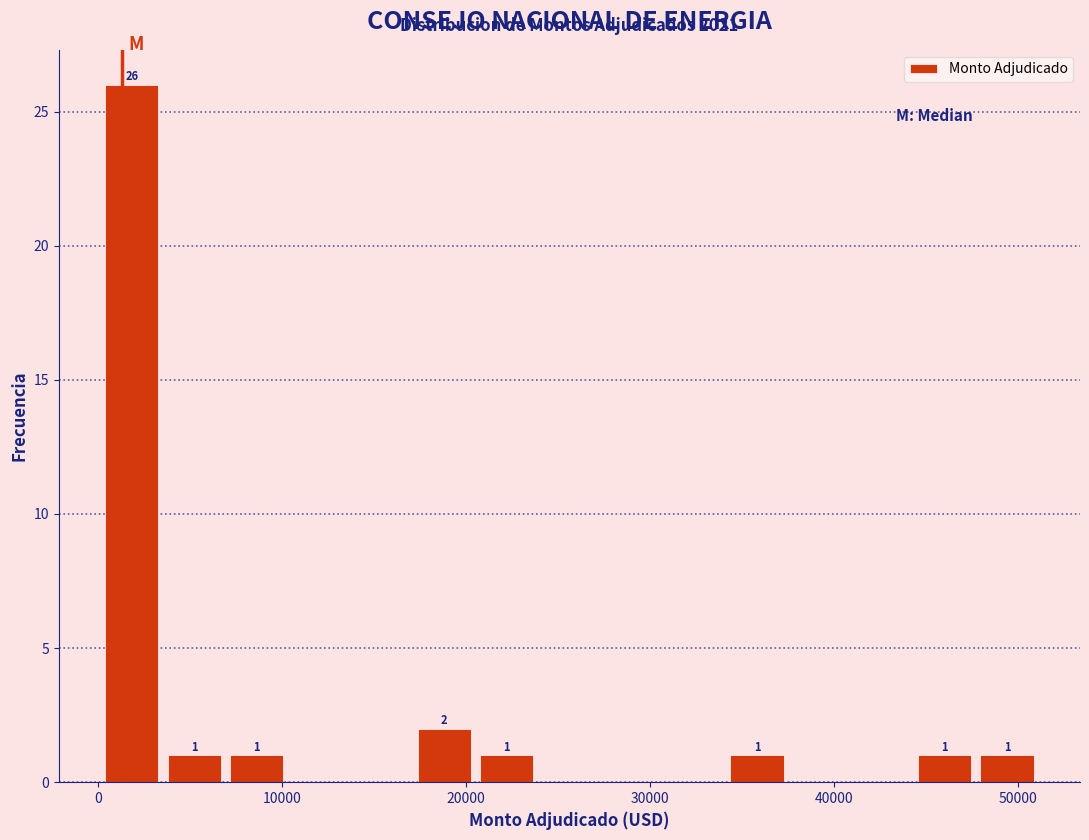

Read against the x-axis, roughly where is the centre of the tallest bar?

2000